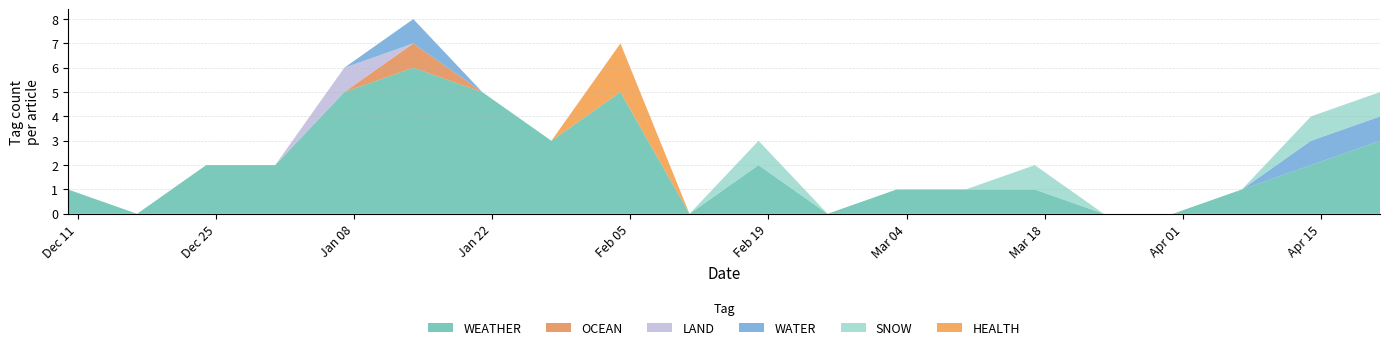

What is the highest value of the WEATHER series?

6